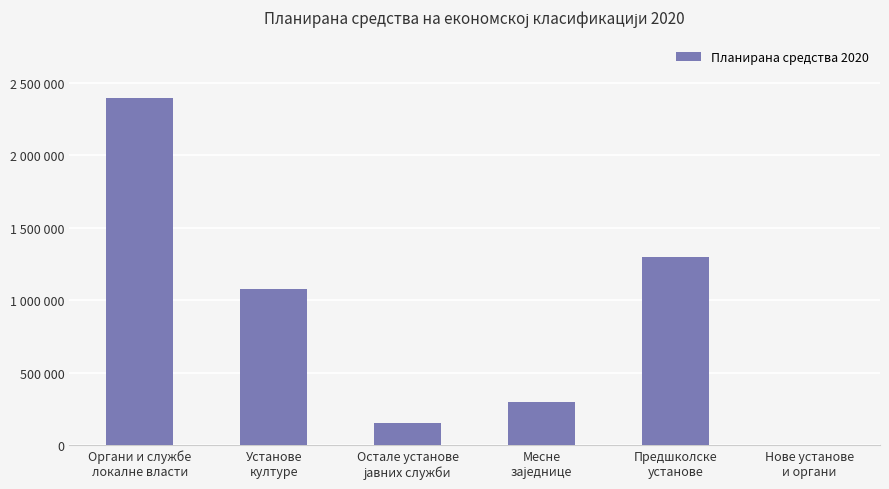

What is the sum of the values at Остале установе
јавних служби and Месне
заједнице?

447000